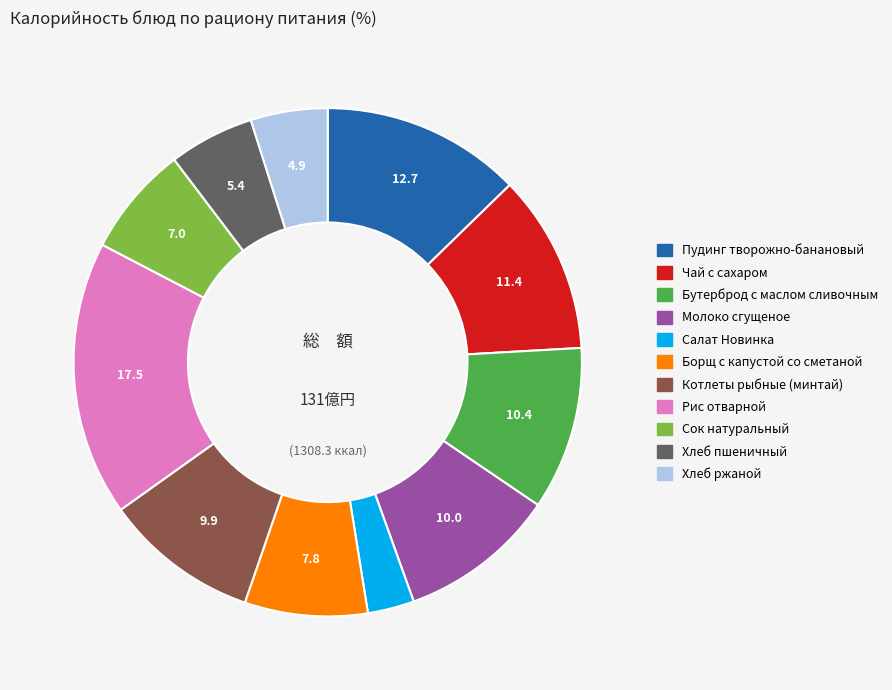

Does any single category account for the majority?

No